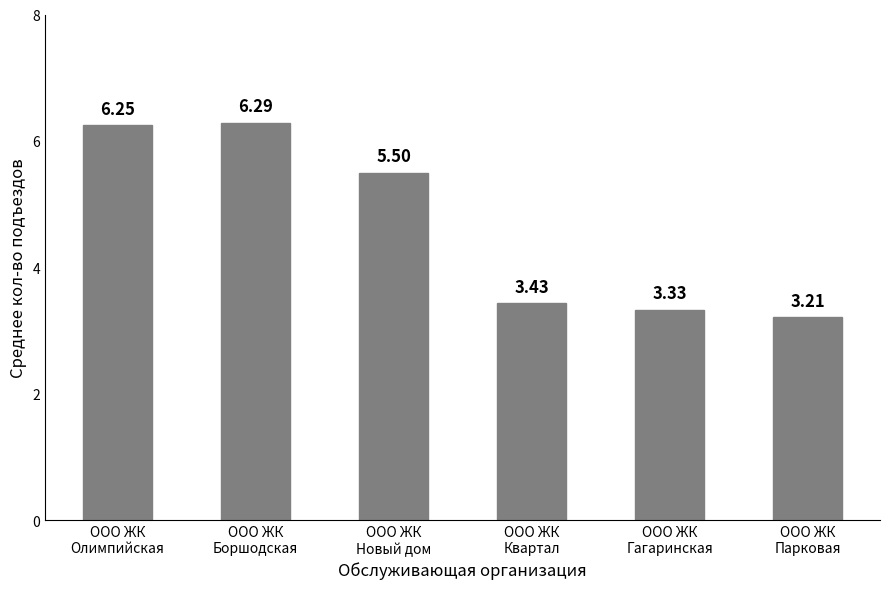

Where does the data first go above 5?

ООО ЖК
Олимпийская